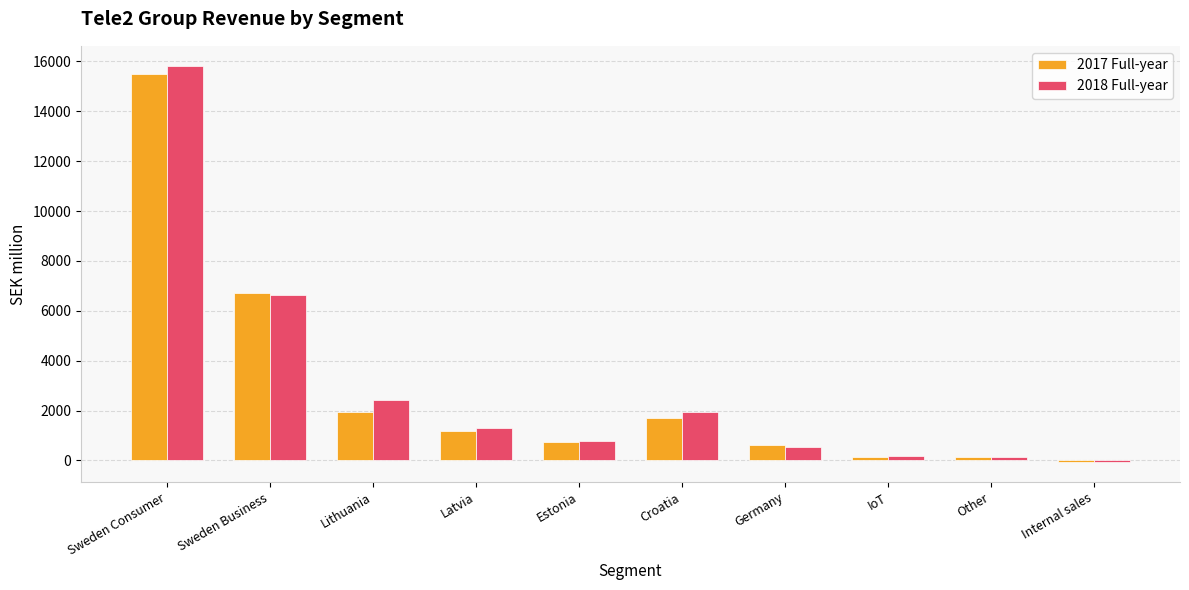

Is it true that 2017 Full-year equals 389 at Latvia?

False